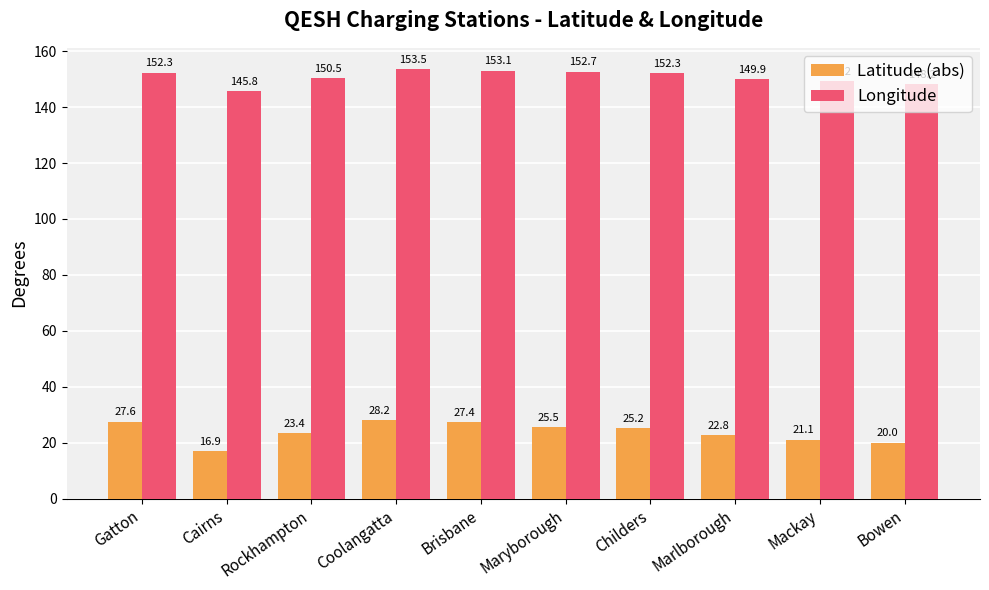

Rank the categories by Latitude (abs) value from lowest to highest.

Cairns, Bowen, Mackay, Marlborough, Rockhampton, Childers, Maryborough, Brisbane, Gatton, Coolangatta